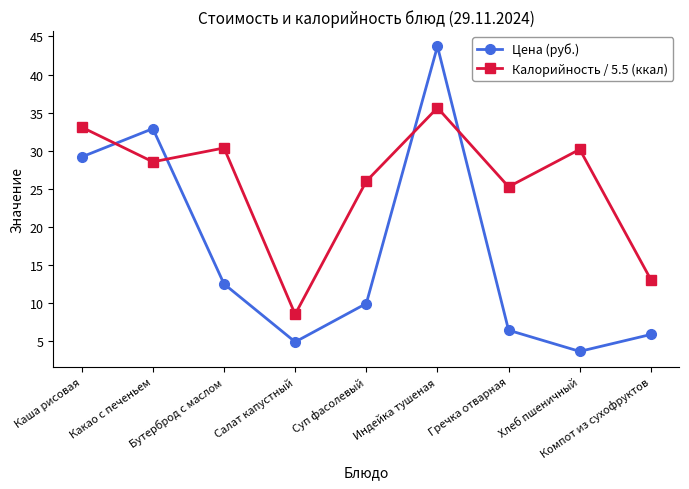

Reading left to right, transcribe all the data shown in this chart.

Цена (руб.): Каша рисовая=29.2	Какао с печеньем=32.9	Бутерброд с маслом=12.5	Салат капустный=4.9	Суп фасолевый=10.0	Индейка тушеная=43.7	Гречка отварная=6.5	Хлеб пшеничный=3.7	Компот из сухофруктов=5.9
Калорийность / 5.5 (ккал): Каша рисовая=33.1	Какао с печеньем=28.5	Бутерброд с маслом=30.4	Салат капустный=8.5	Суп фасолевый=26.0	Индейка тушеная=35.6	Гречка отварная=25.3	Хлеб пшеничный=30.2	Компот из сухофруктов=13.1